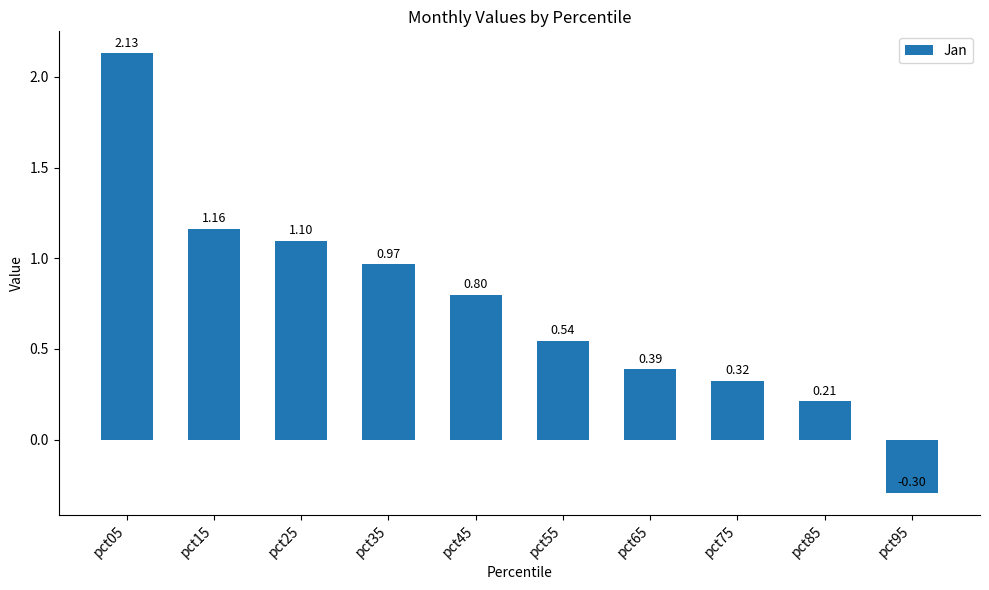

What is the minimum value shown in the chart?

-0.3